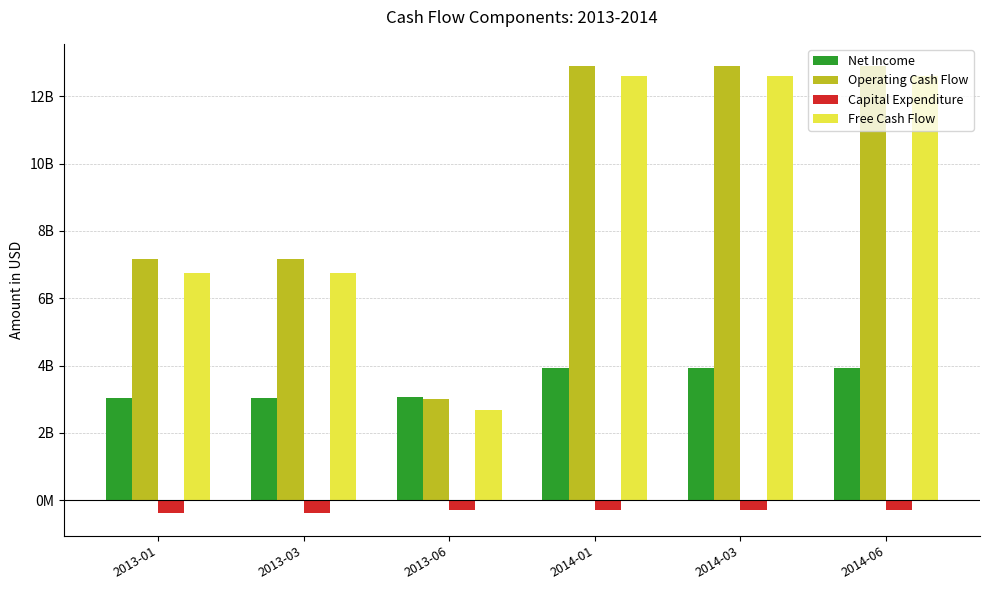

Reading left to right, transcribe all the data shown in this chart.

Net Income: 2013-01=3032505000	2013-03=3032505000	2013-06=3056437750	2014-01=3938237000	2014-03=3938237000	2014-06=3938237000
Operating Cash Flow: 2013-01=7151977000	2013-03=7151977000	2013-06=2991524750	2014-01=12895672000	2014-03=12895672000	2014-06=12895672000
Capital Expenditure: 2013-01=-397082750	2013-03=-397082750	2013-06=-306437000	2014-01=-302851500	2014-03=-302851500	2014-06=-302851500
Free Cash Flow: 2013-01=6754894250	2013-03=6754894250	2013-06=2685087750	2014-01=12592820500	2014-03=12592820500	2014-06=12592820500